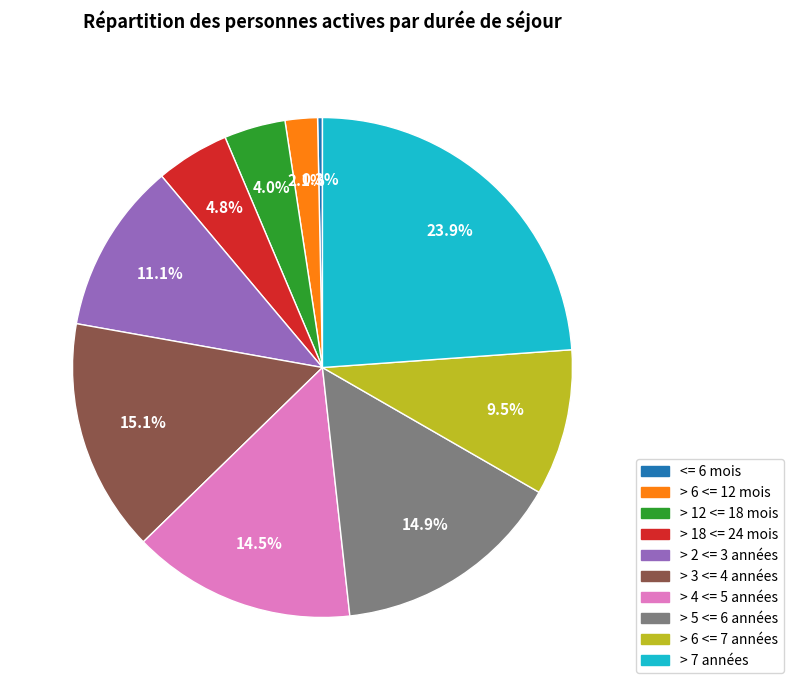

To the nearest percent, what percentage of the pie is > 5 <= 6 années?

15%